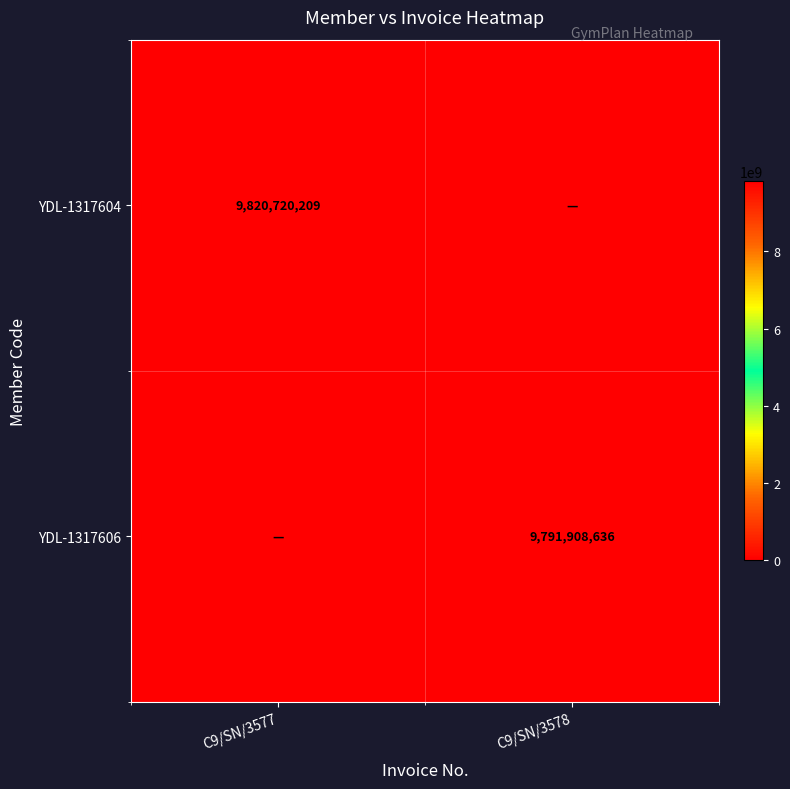

The value of YDL-1317604 at C9/SN/3577 is 9820720209. True or false?

True